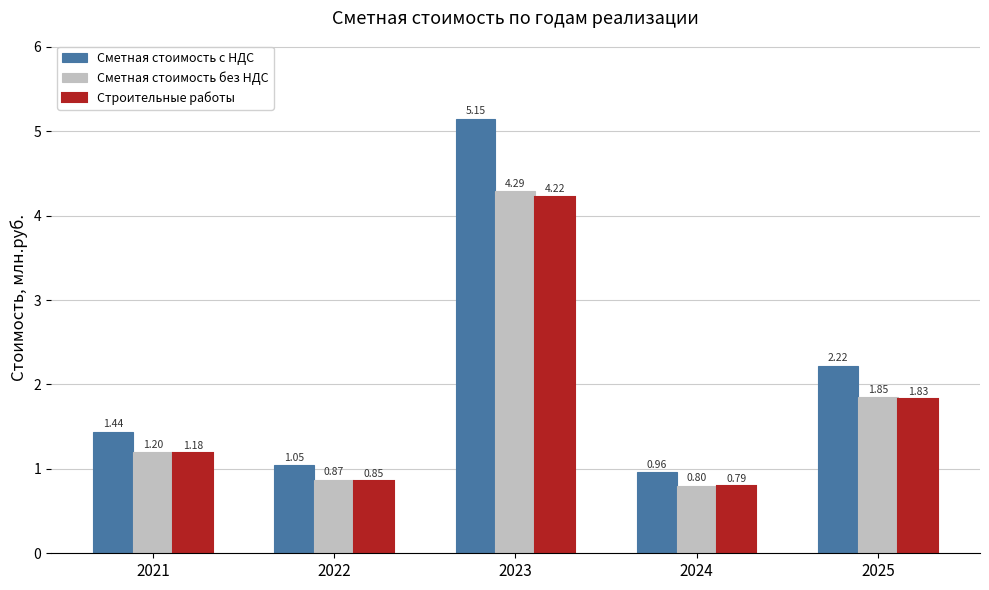

What is the sum of the Сметная стоимость без НДС values at 2022 and 2024?

1.7